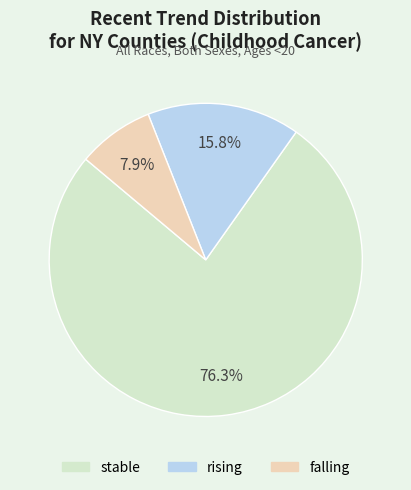

What is the ratio of the value at stable to the value at falling?

9.7